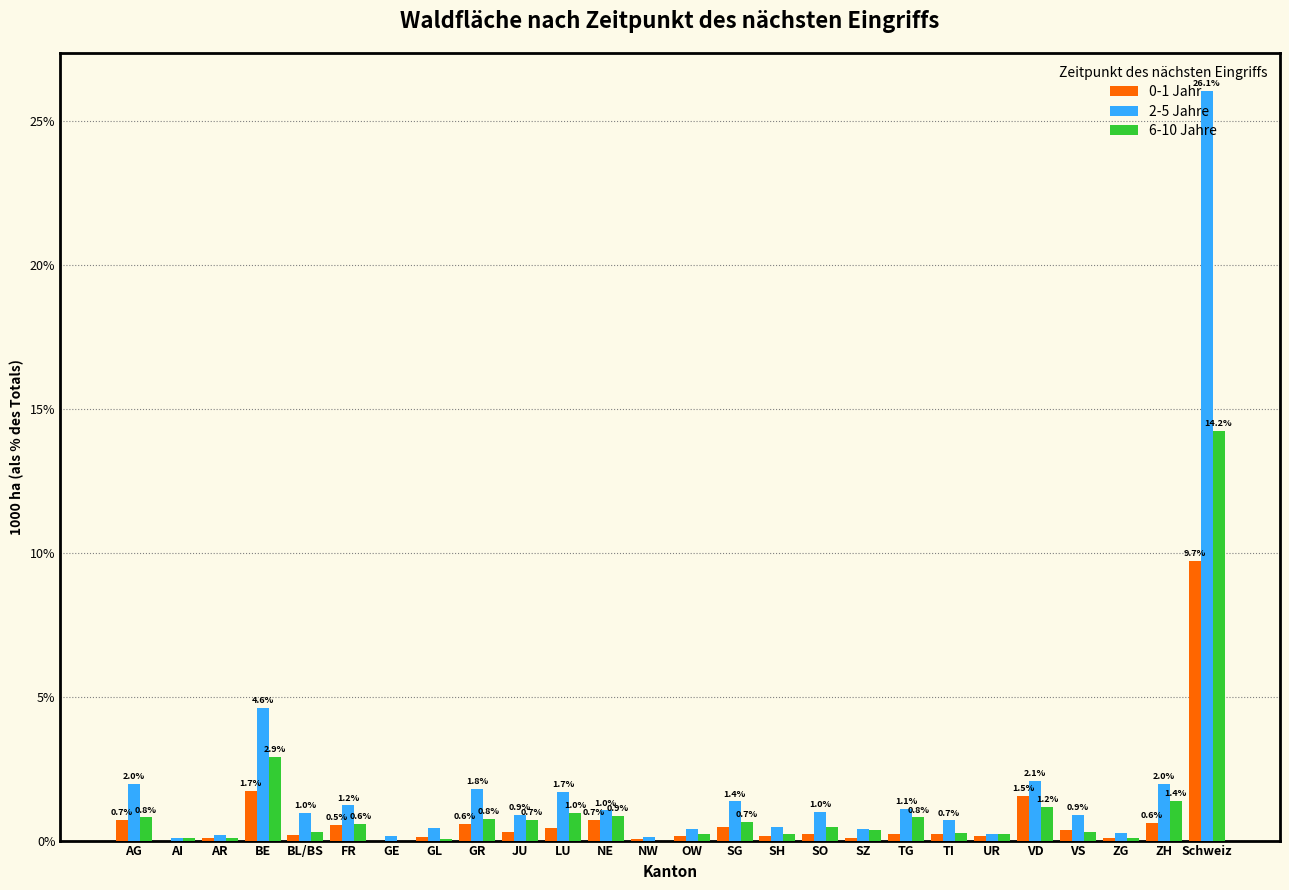

What is the sum of all 2-5 Jahre values?

52.1